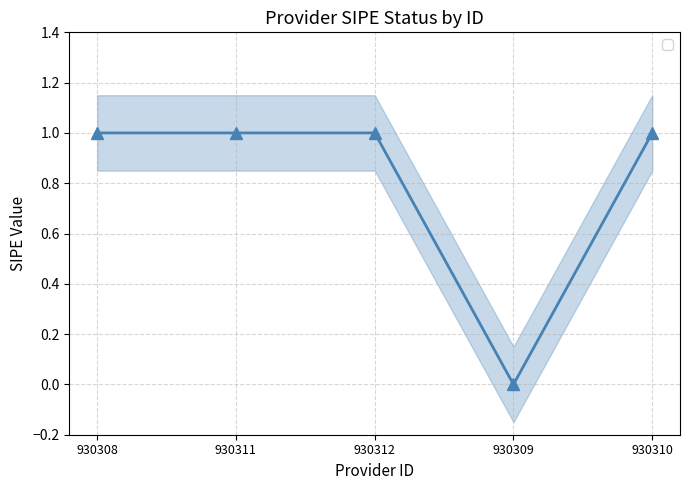

The chart shows a value of 1 at 930312. True or false?

False